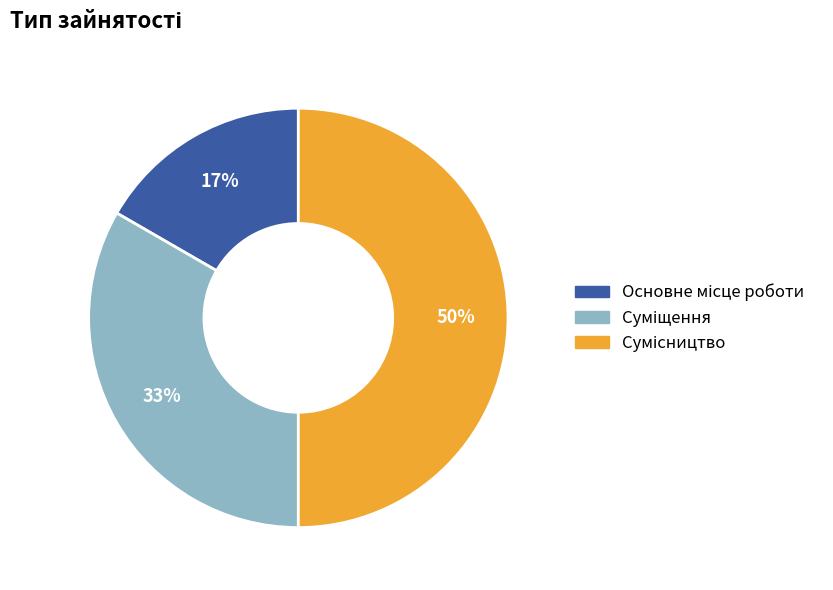

To the nearest percent, what is the difference between the largest and smallest slice percentages?

33%